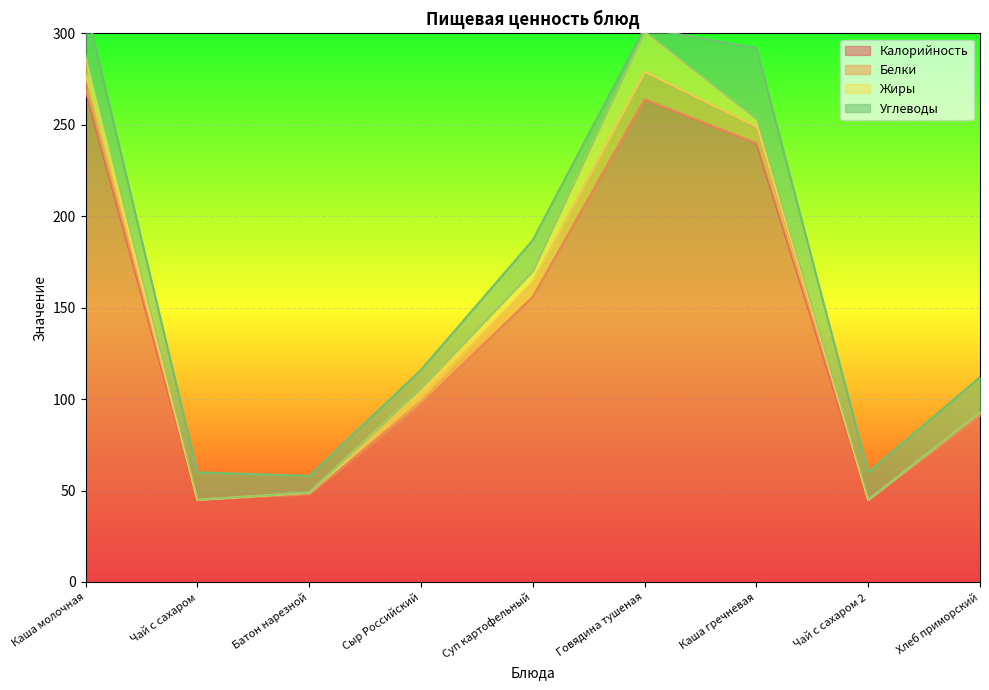

How many data points in Жиры are less than 4?

4